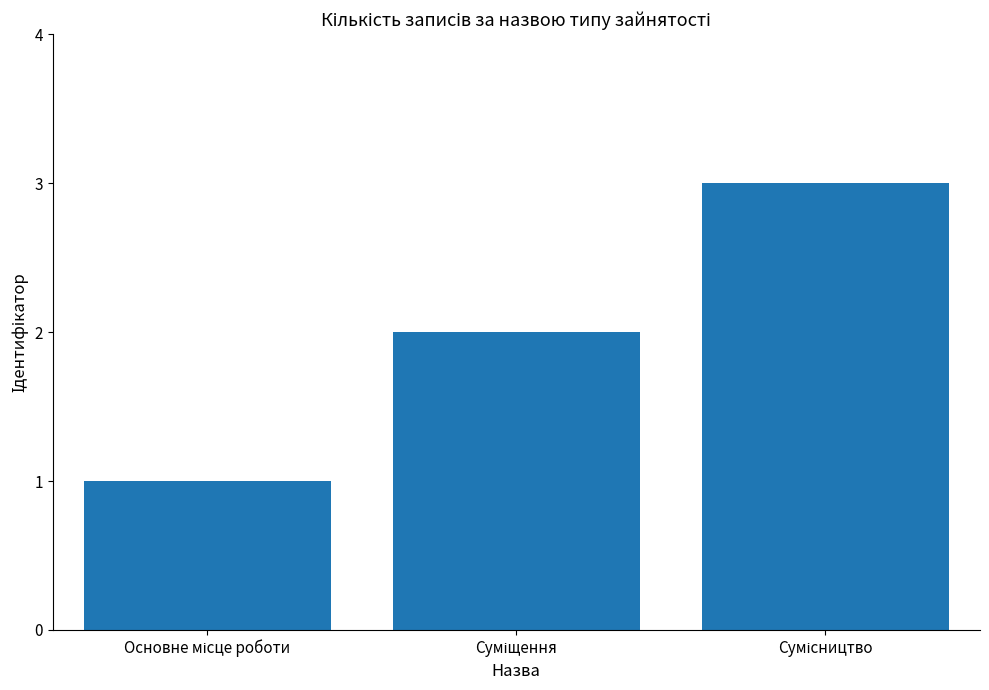

What is the minimum value shown in the chart?

1